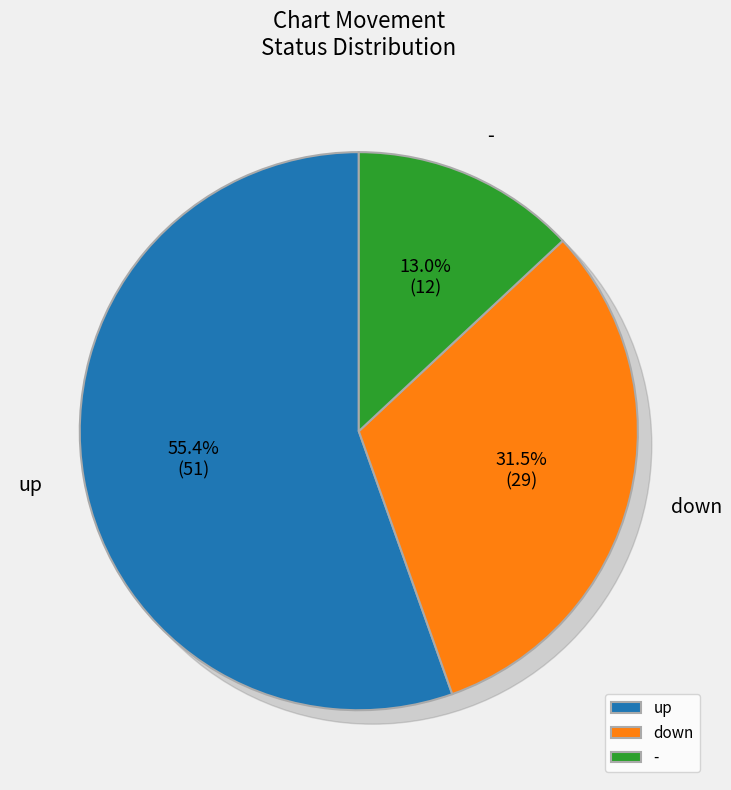

The - slice represents 26% of the pie. True or false?

False